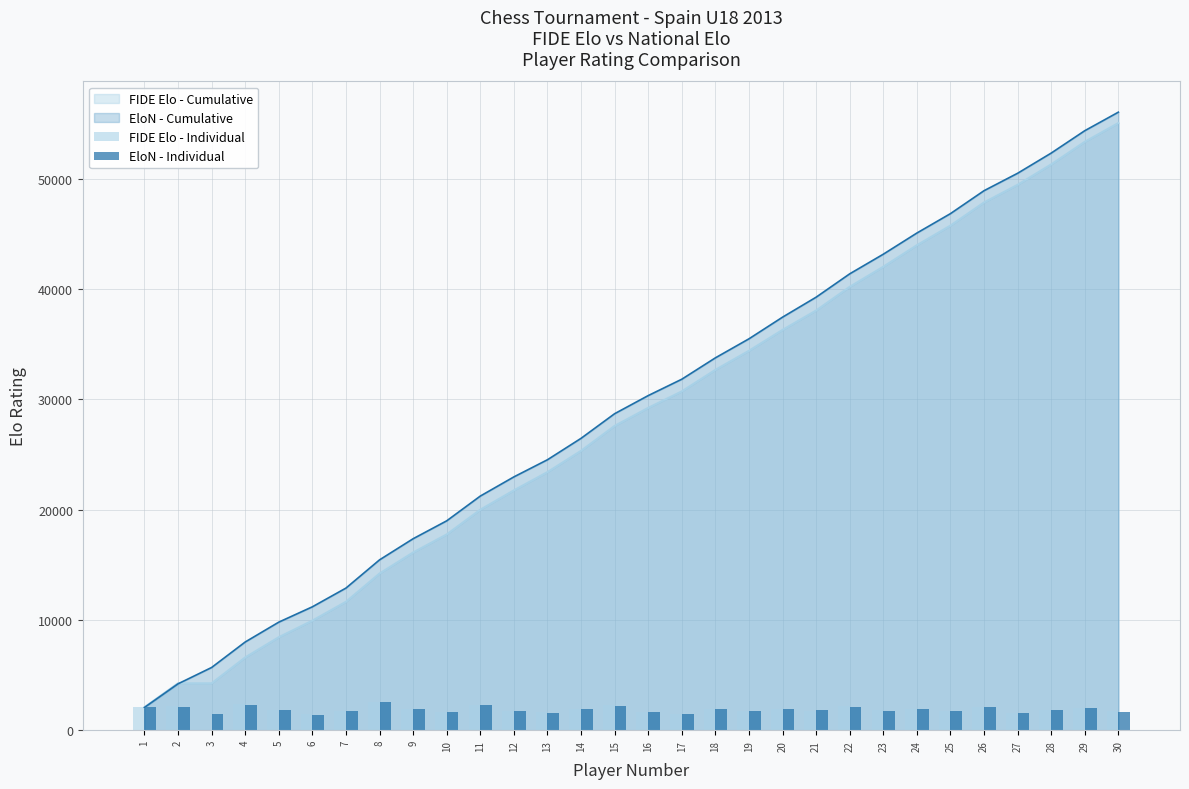

How many data points does each series have?

30